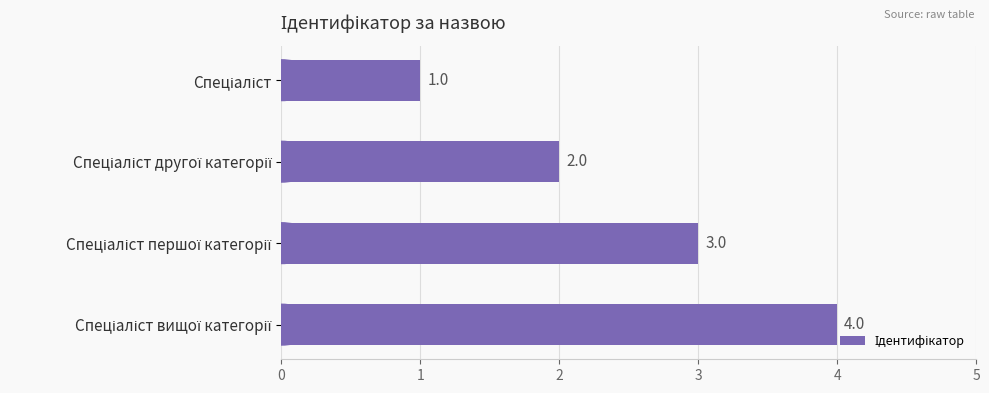

Count the values in the range 2 to 4.

3